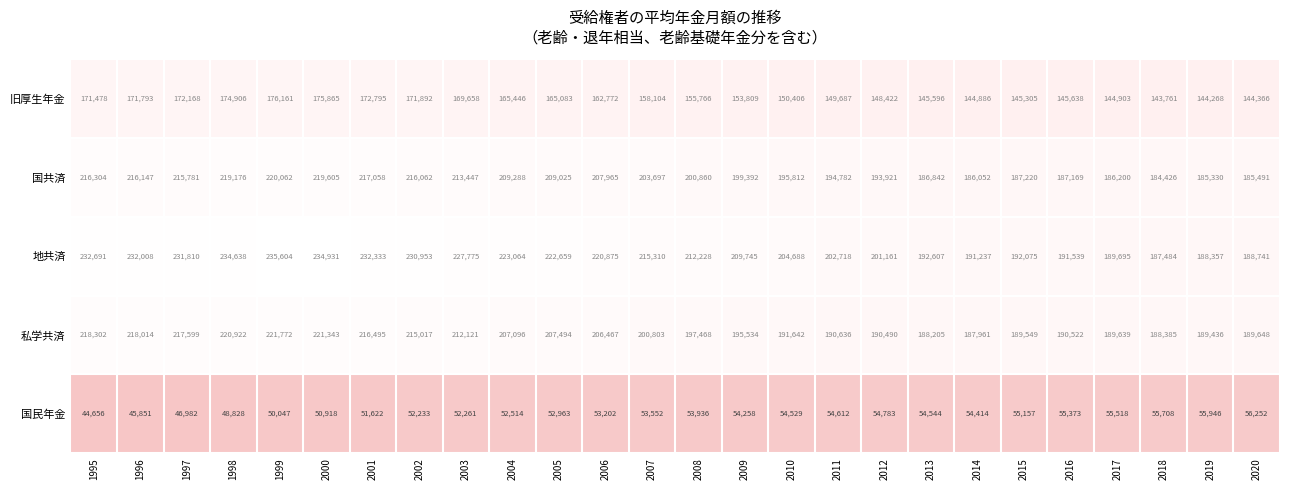

The value of 旧厚生年金 at 2008 is 155766. True or false?

True